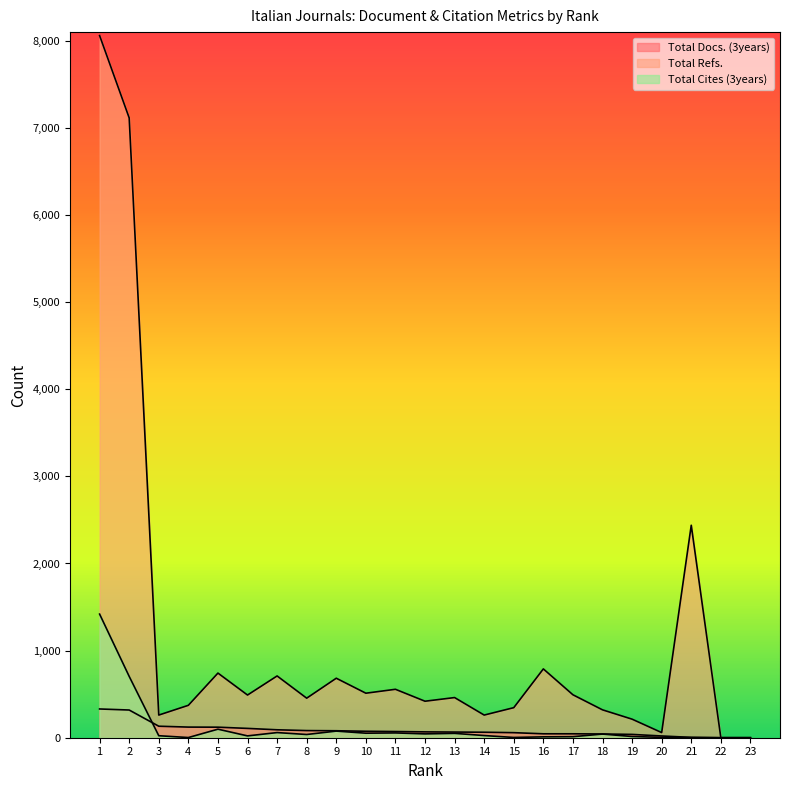

True or false: Total Refs. has a value of 519 at 4.

False